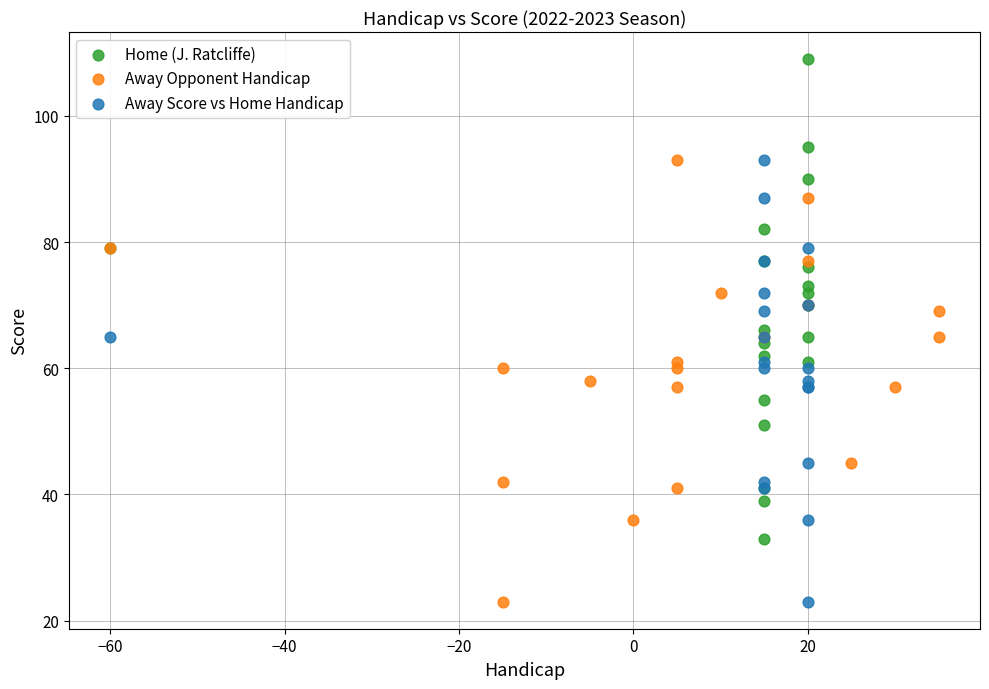

Which series has the largest Y range (max minus min)?

Home (J. Ratcliffe)